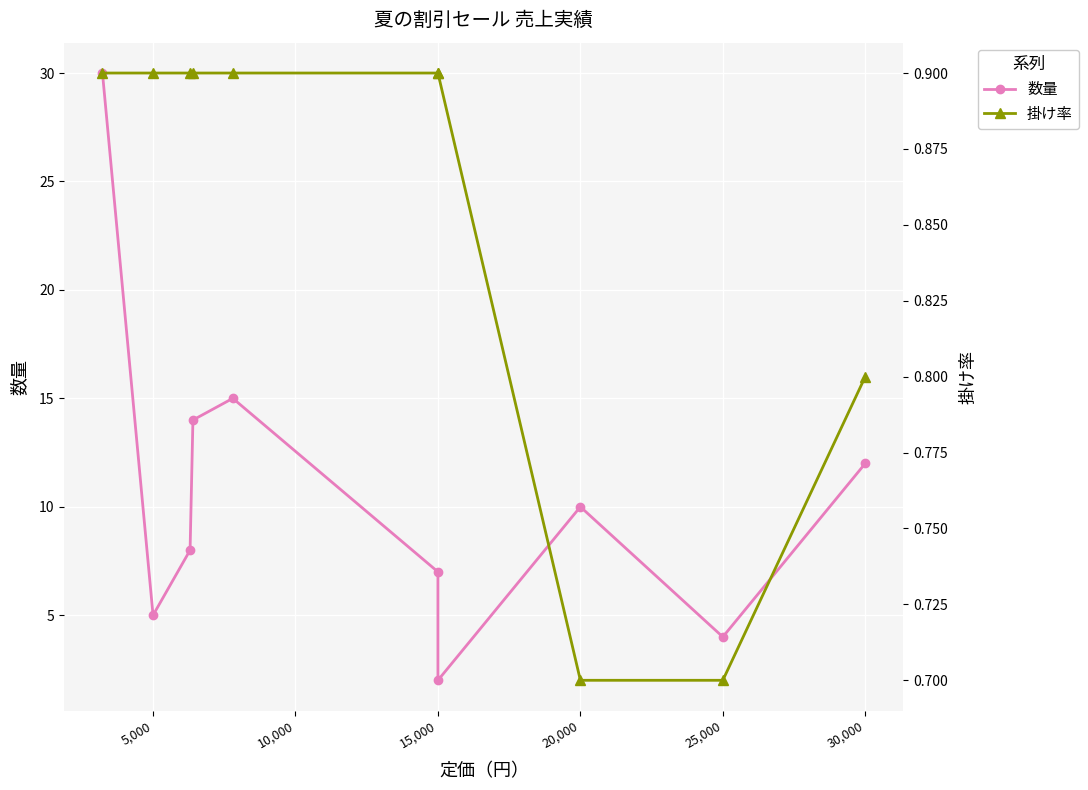

Read the 掛け率 value at 5,000.

0.9